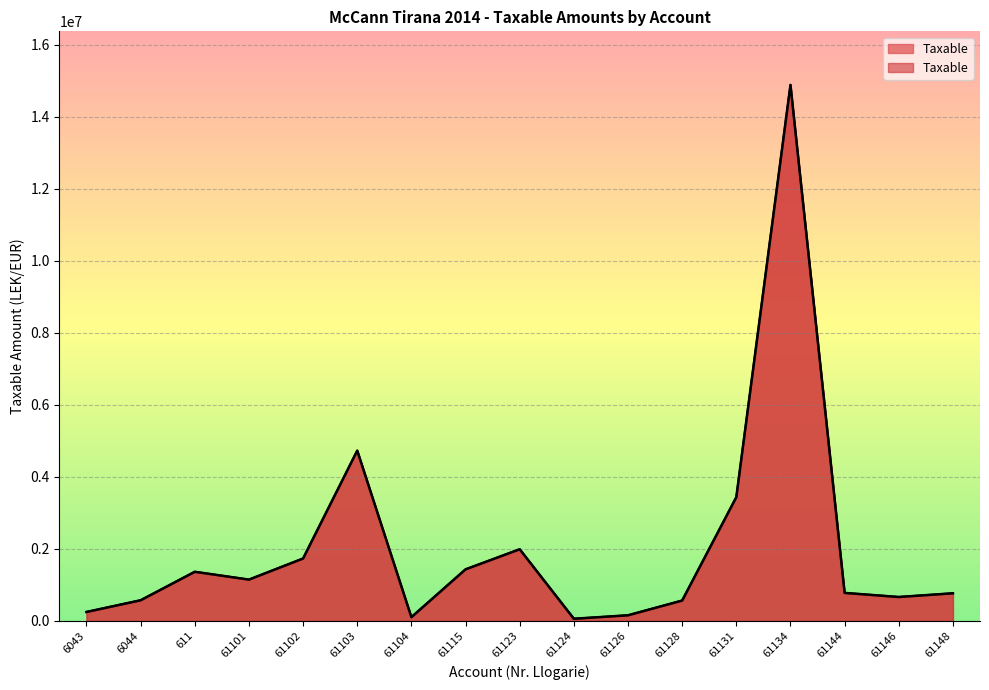

Where is the first local maximum?

611